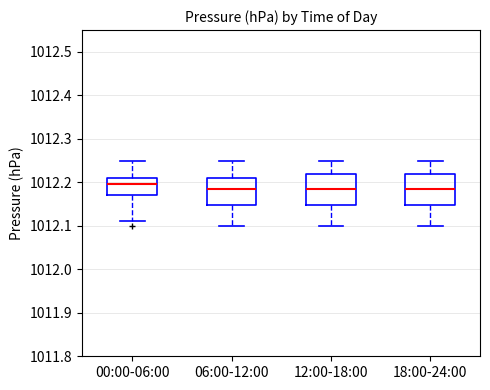

Reading left to right, transcribe this box plot: for each box, give where its median line is, the range the box spans, and where its two whiskers end, as read against the y-axis. The values are not printed on the chart, so give them approximately, as read against the axis.

00:00-06:00: median 1012.20, box 1012.17 to 1012.21, whiskers 1012.11 to 1012.25
06:00-12:00: median 1012.19, box 1012.15 to 1012.21, whiskers 1012.10 to 1012.25
12:00-18:00: median 1012.19, box 1012.15 to 1012.22, whiskers 1012.10 to 1012.25
18:00-24:00: median 1012.19, box 1012.15 to 1012.22, whiskers 1012.10 to 1012.25